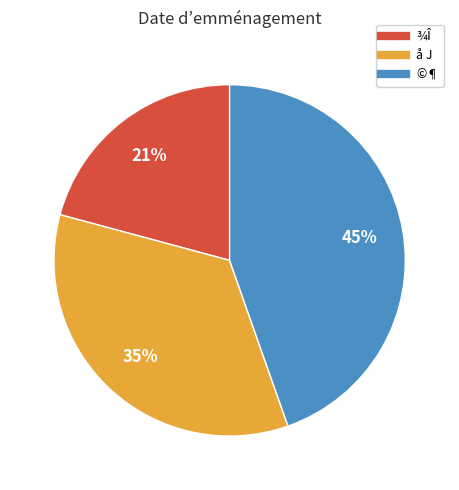

Is there any slice that represents more than half of the pie?

No